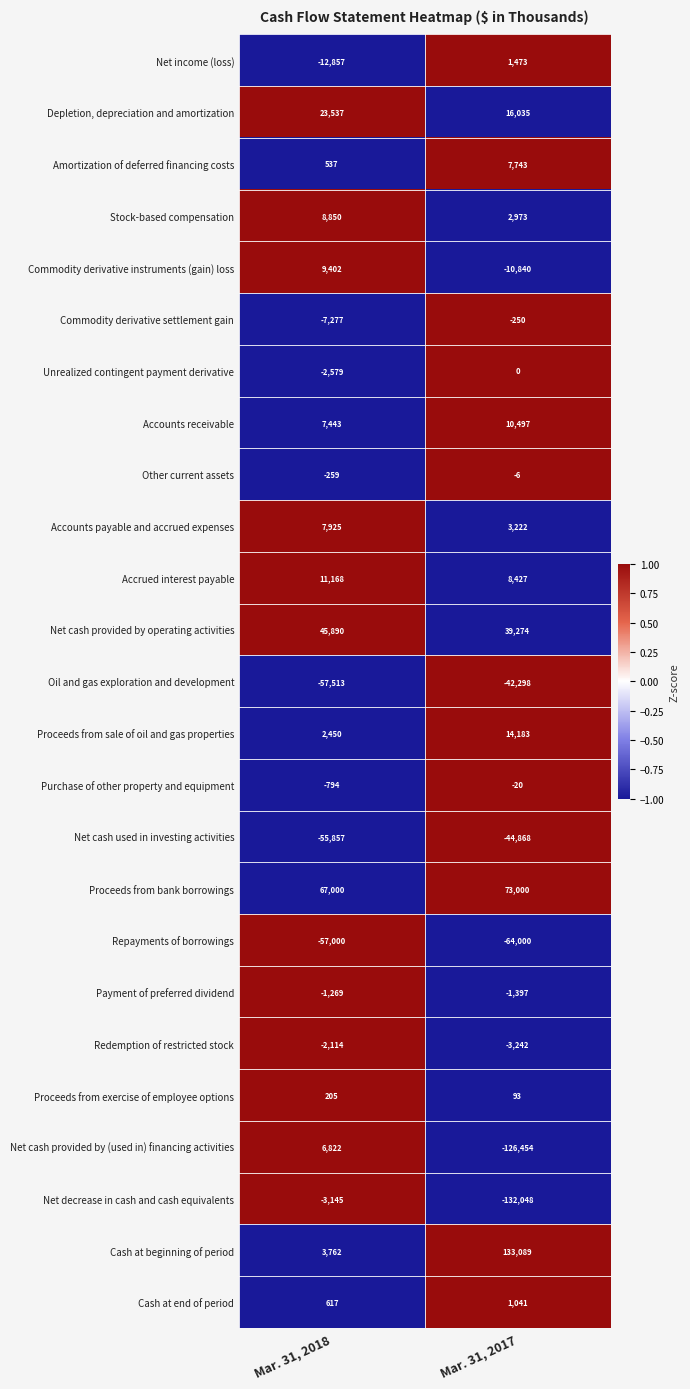

The Other current assets series shows -447 at Mar. 31, 2018. True or false?

False